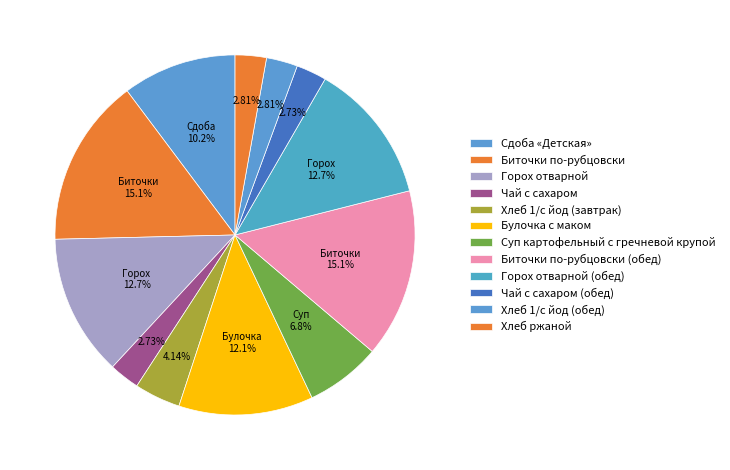

True or false: Хлеб 1/с йод (обед) accounts for 3% of the total.

True